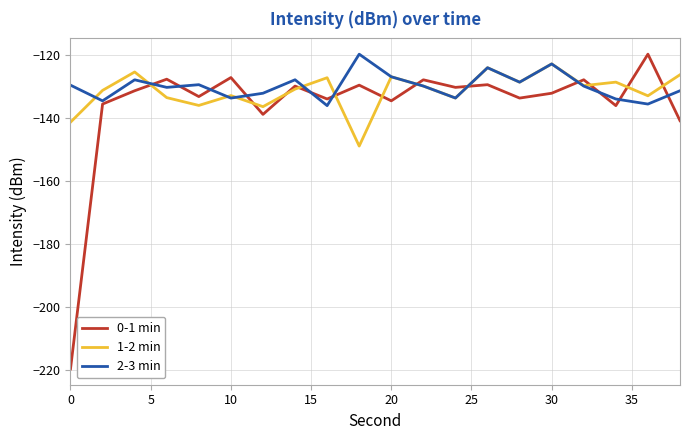

What is the greatest value displayed?

-119.9